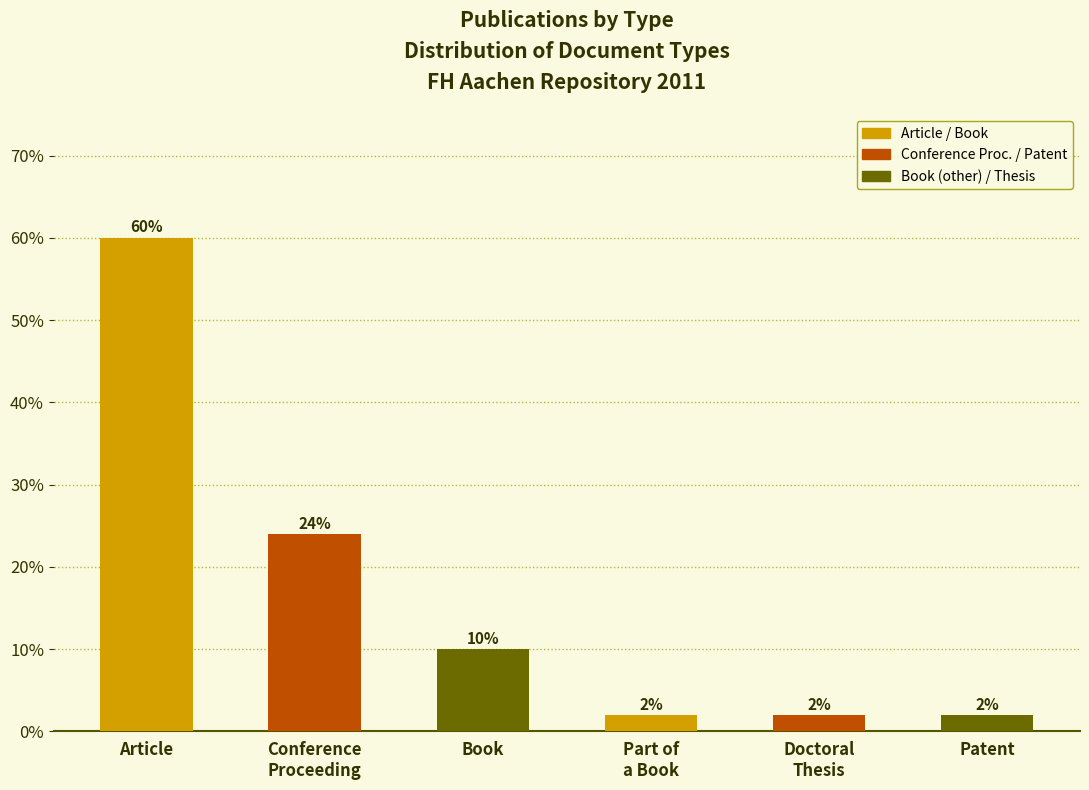

Reading left to right, list all the values displayed in this chart.

60	24	10	2	2	2